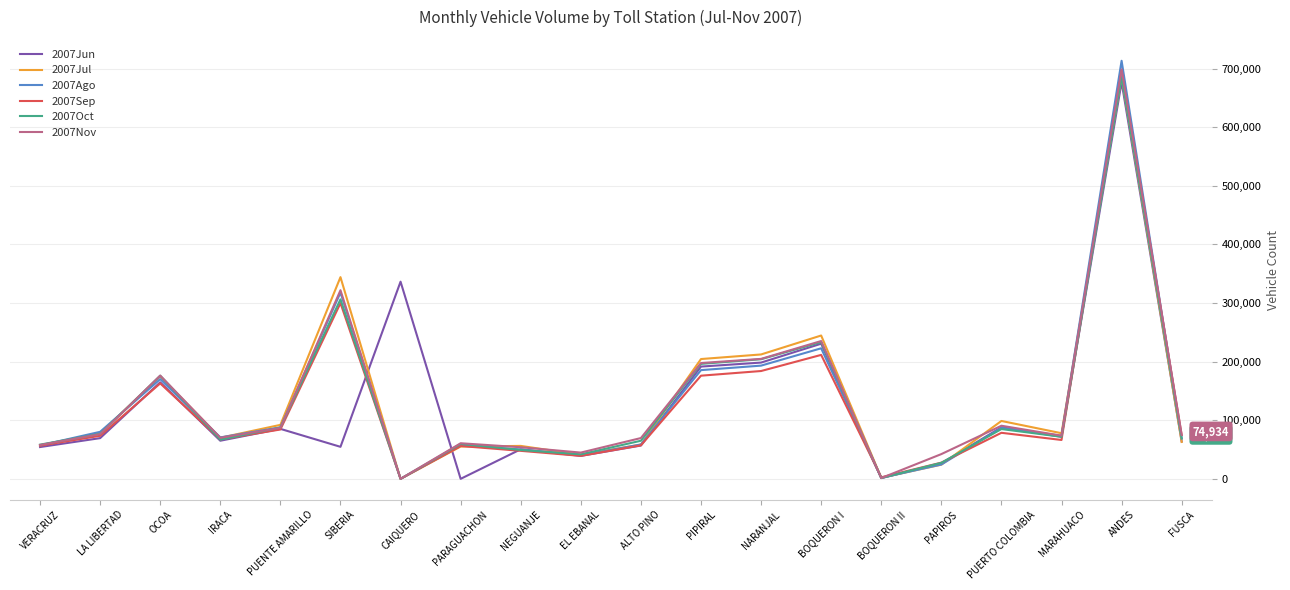

Which category has the highest value across all series?

ANDES